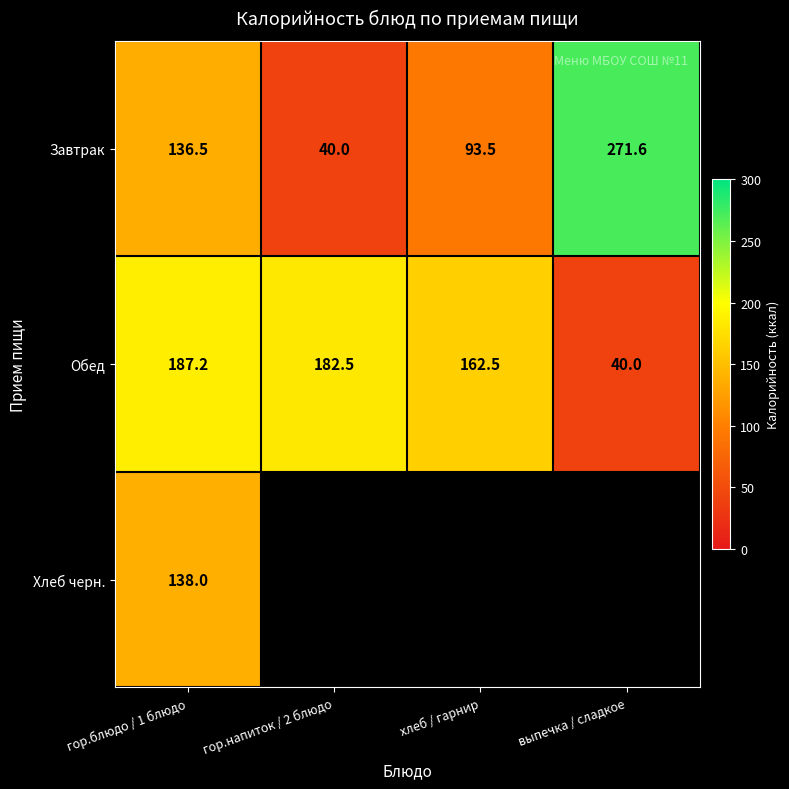

What is the sum of the Обед values at гор.напиток / 2 блюдо and гор.блюдо / 1 блюдо?

369.7